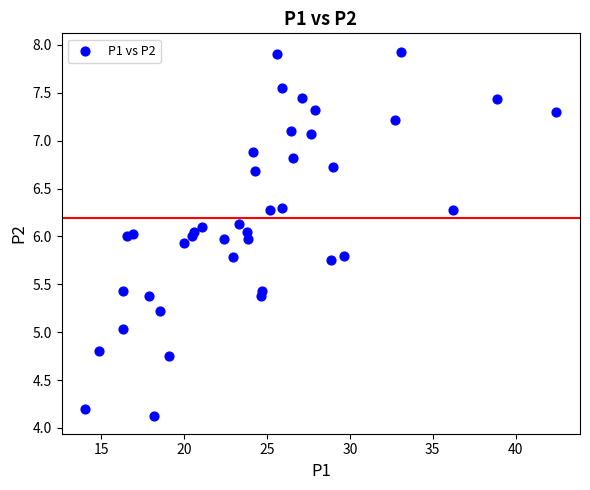

What is the range of X values (max minus min)?

28.4